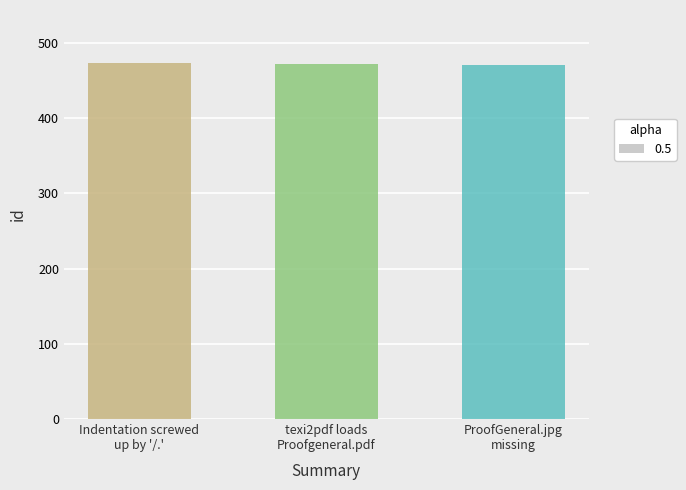

What is the ratio of the value at ProofGeneral.jpg
missing to the value at Indentation screwed
up by '/.'?

1.0